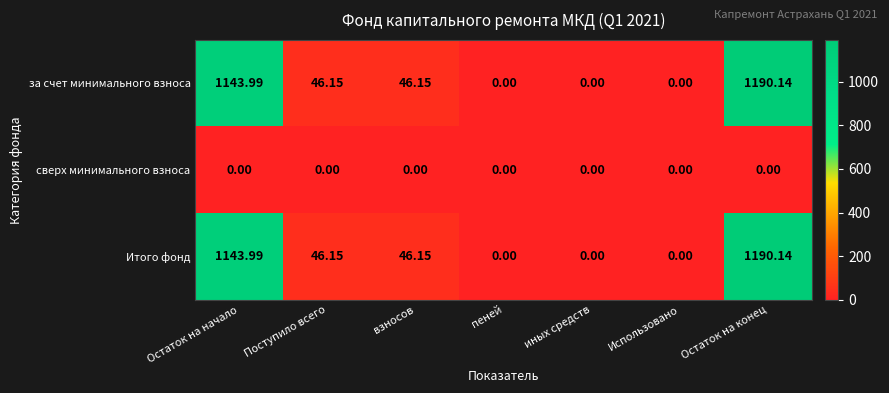

At which category is the sum across all series the highest?

Остаток на конец